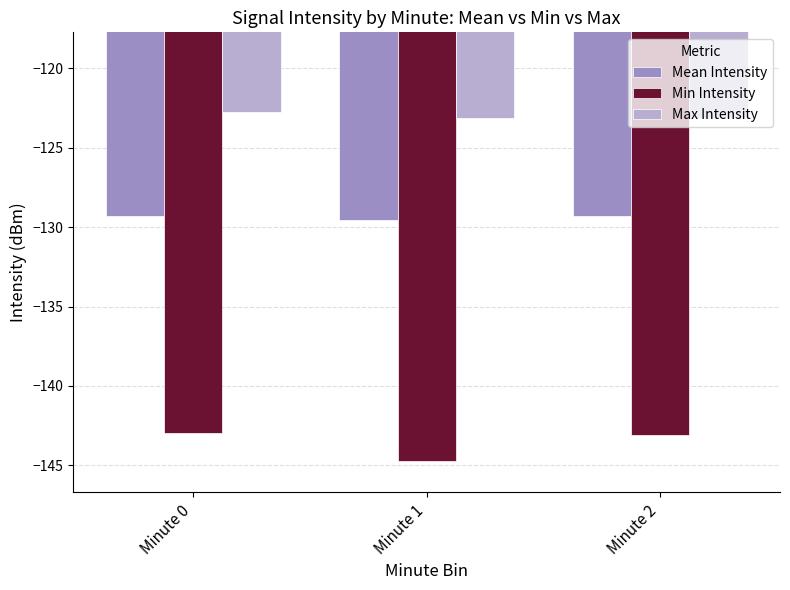

Which label corresponds to the smallest value in the chart?

Minute 1